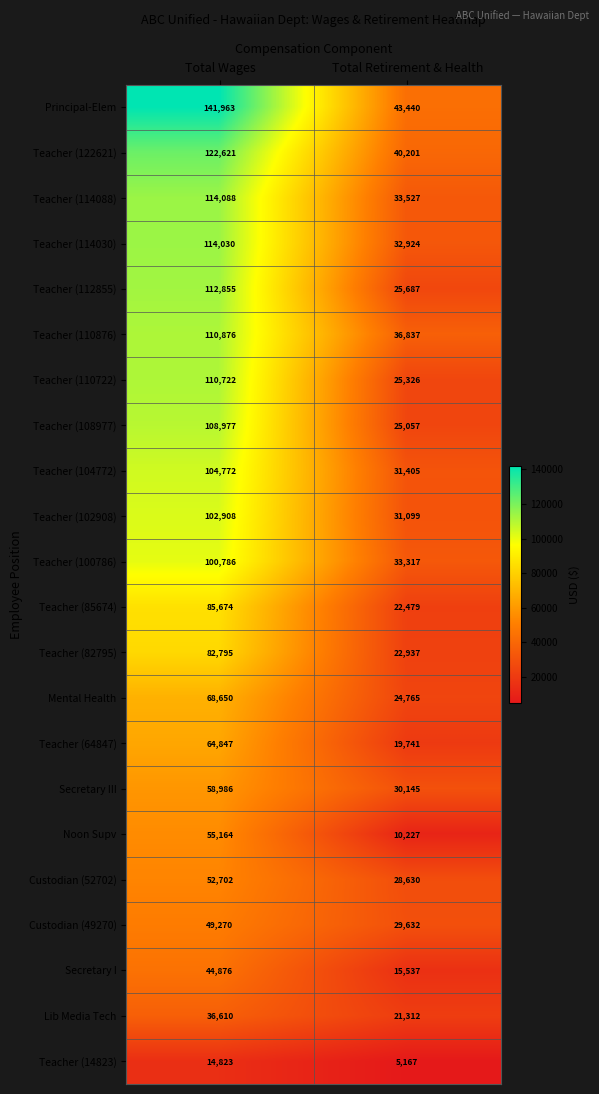

Which series has the largest range (max minus min)?

Principal-Elem